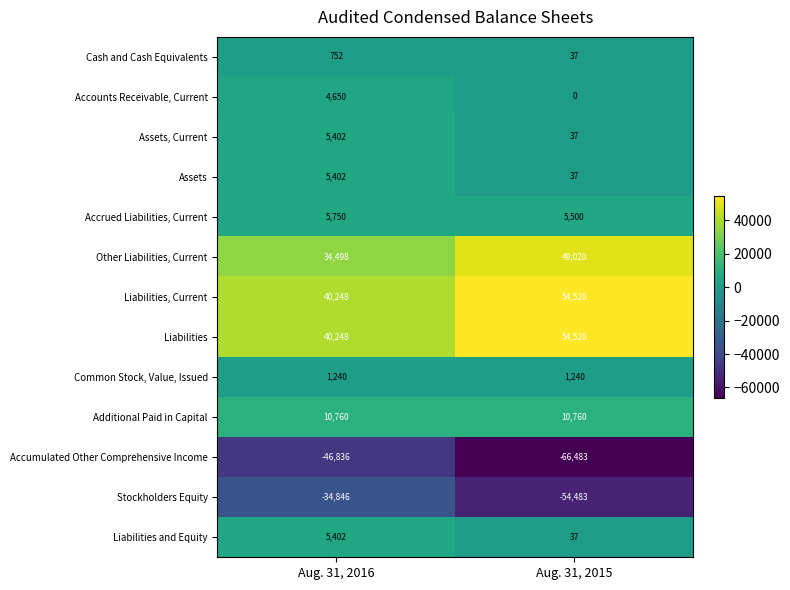

What is the approximate value of Cash and Cash Equivalents at Aug. 31, 2016, to the nearest 50?

750